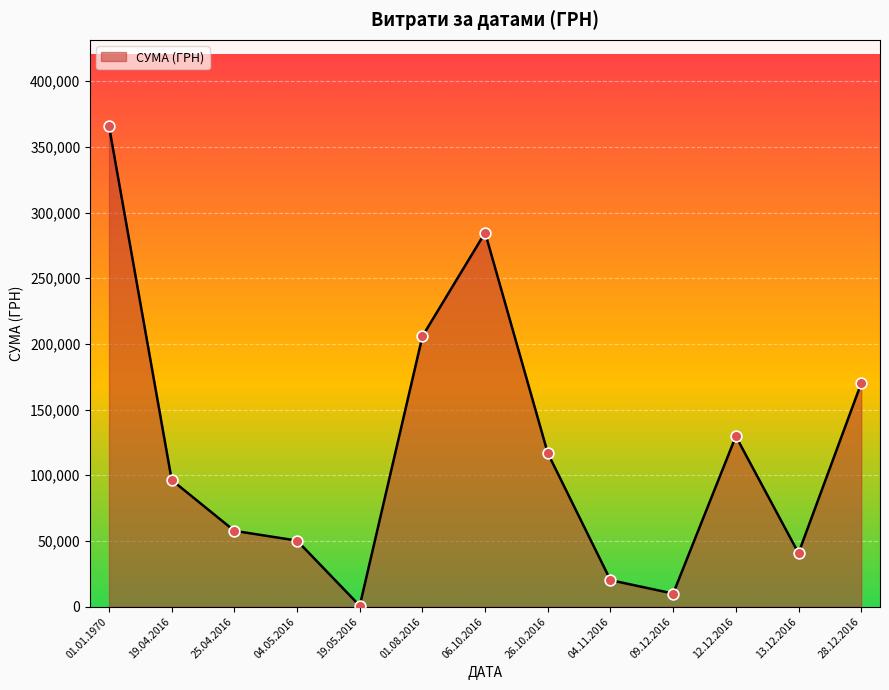

What is the ratio of the value at 12.12.2016 to the value at 13.12.2016?

3.2